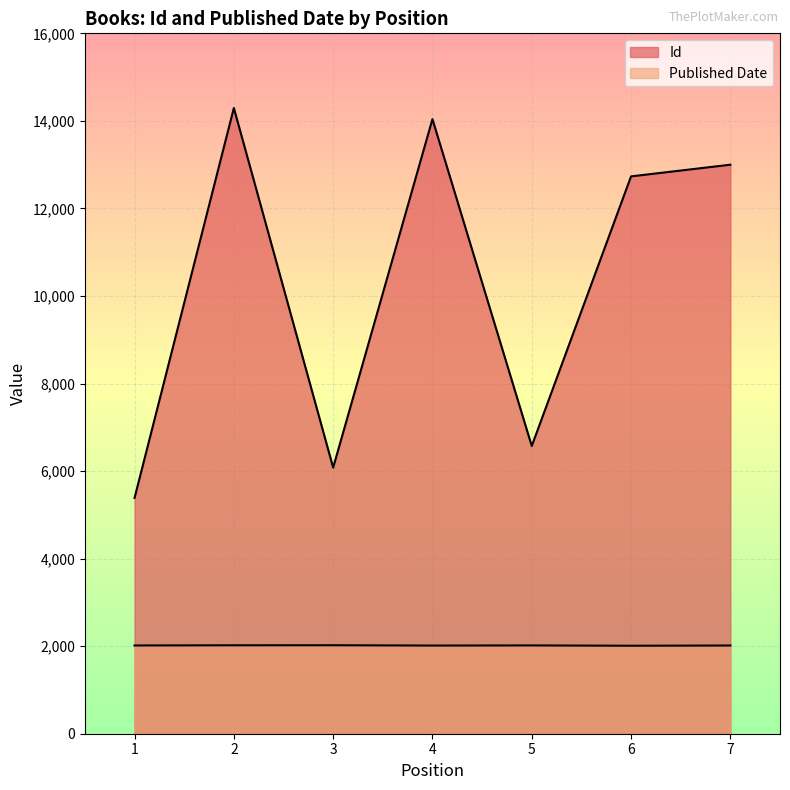

Rank the series at 4 from lowest to highest value.

Published Date, Id